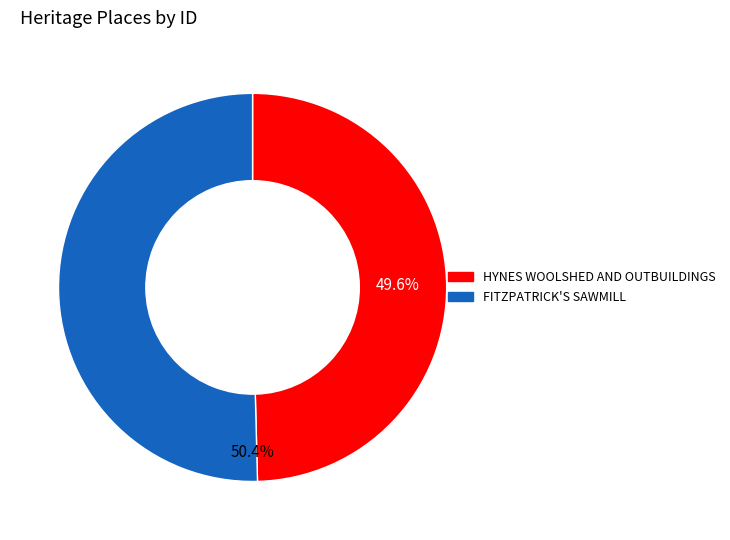

Do HYNES WOOLSHED AND OUTBUILDINGS and FITZPATRICK'S SAWMILL together represent more than half of the pie?

Yes